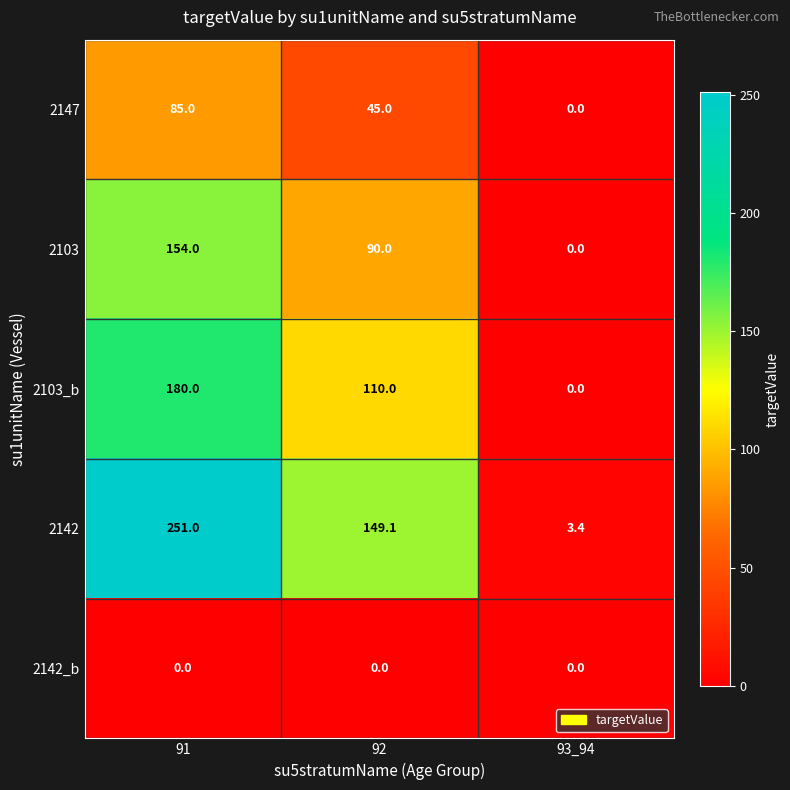

Between 91 and 93_94, which series saw the biggest shift?

2142